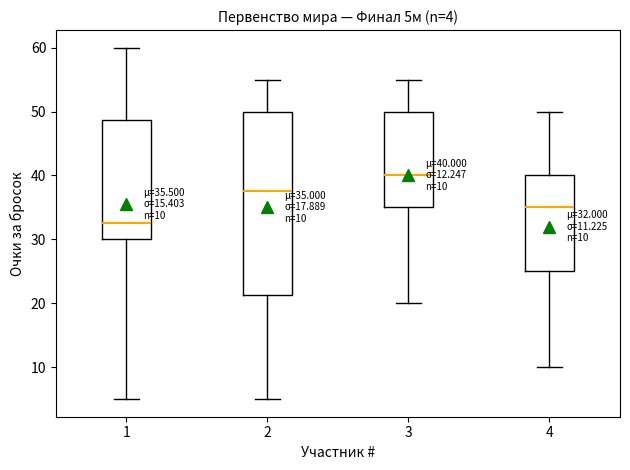

Which box has the highest median line?

3